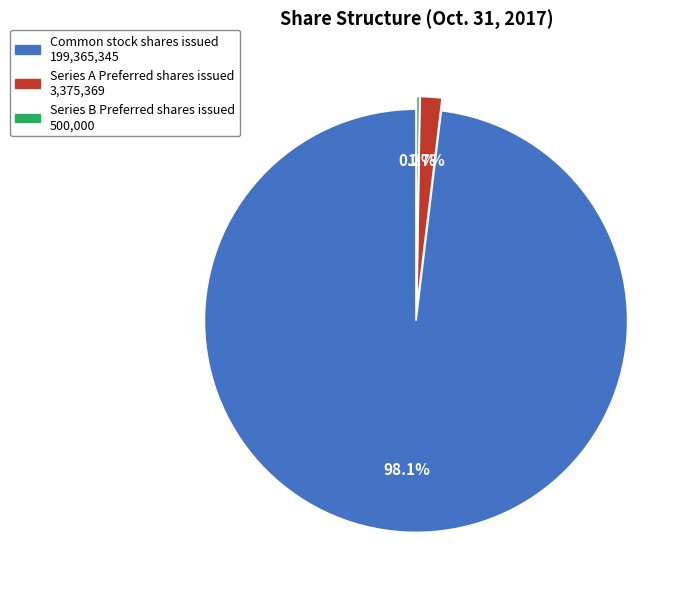

What portion of the pie excludes Common stock shares issued?

1.9%